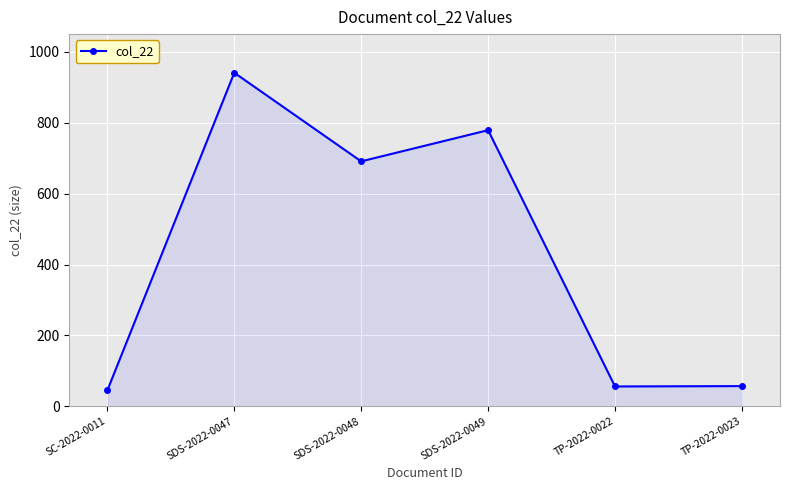

What value does the data have at SDS-2022-0047, to the nearest 10?

940